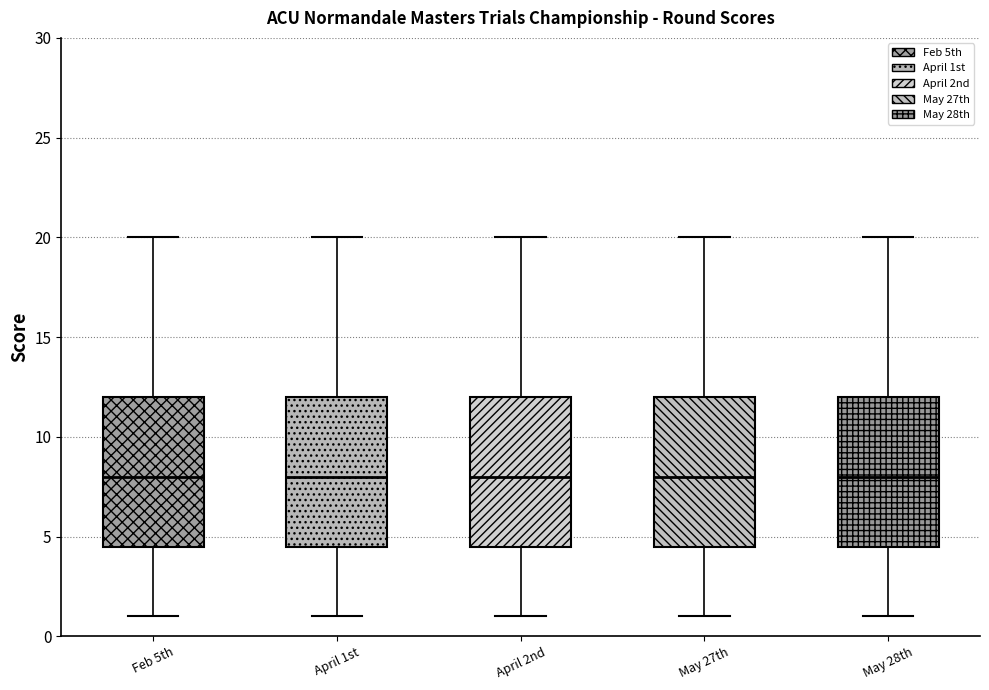

Reading left to right, read every box against the y-axis: the position of its median line, the range the box covers, and the ends of its whiskers. The values are not printed on the chart, so give them approximately, as read against the axis.

Feb 5th: median 8.0, box 4.5 to 12.0, whiskers 1.0 to 20.0
April 1st: median 8.0, box 4.5 to 12.0, whiskers 1.0 to 20.0
April 2nd: median 8.0, box 4.5 to 12.0, whiskers 1.0 to 20.0
May 27th: median 8.0, box 4.5 to 12.0, whiskers 1.0 to 20.0
May 28th: median 8.0, box 4.5 to 12.0, whiskers 1.0 to 20.0